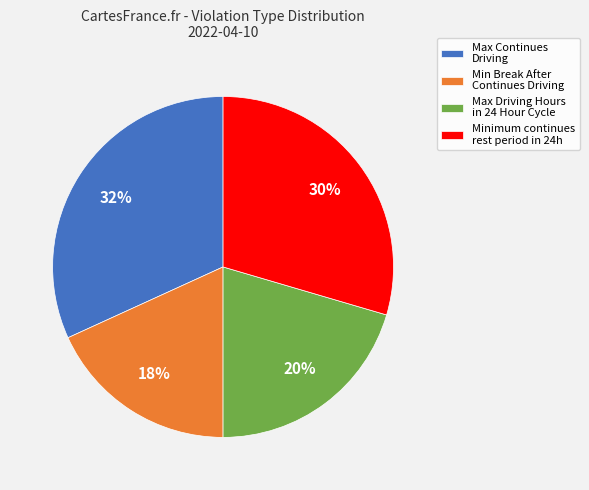

What is the smallest slice in the pie chart?

Min Break After Continues Driving